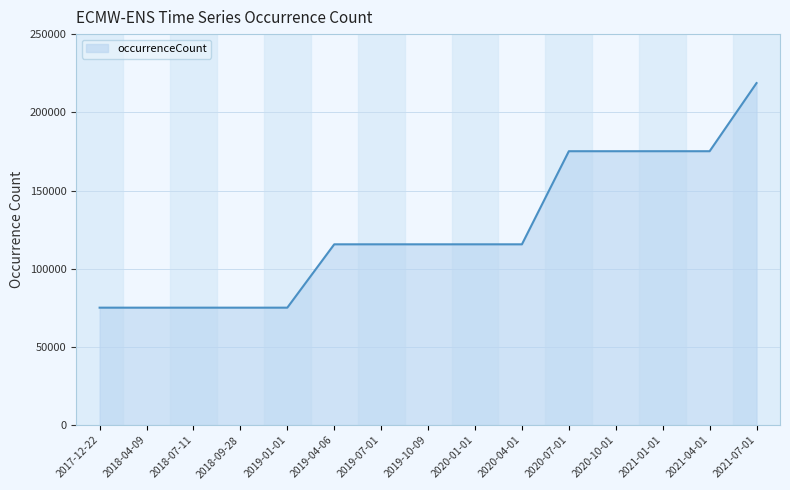

What is the ratio of the value at 2019-10-09 to the value at 2018-07-11?

1.5